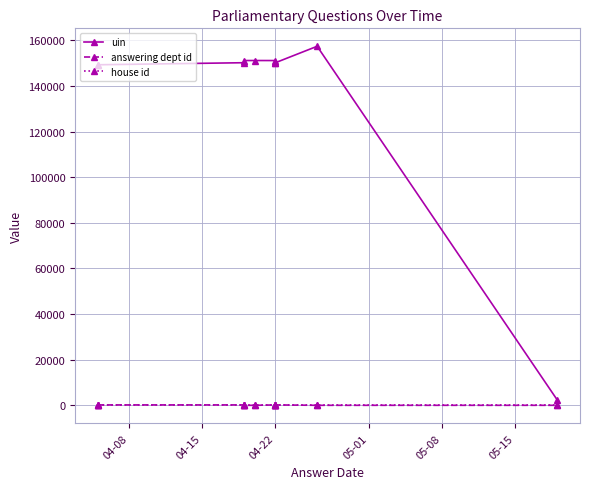

True or false: house id and answering dept id intersect in this chart.

False